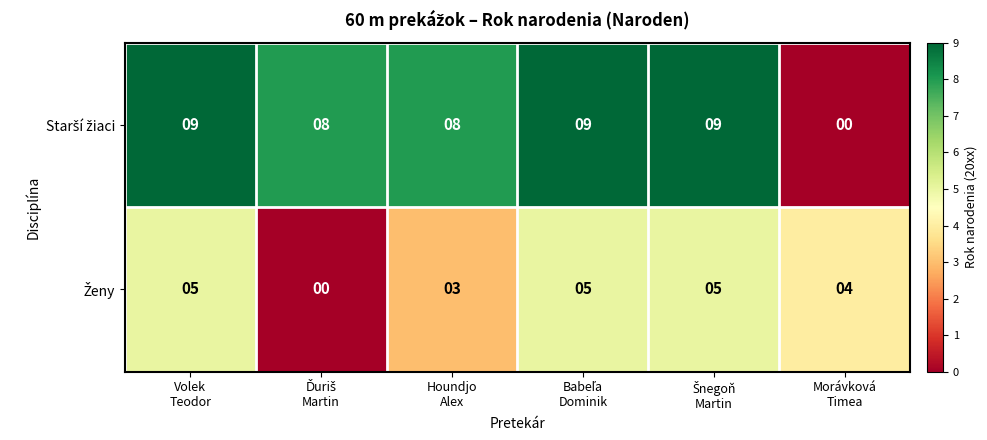

At how many categories does at least one series exceed 6?

5